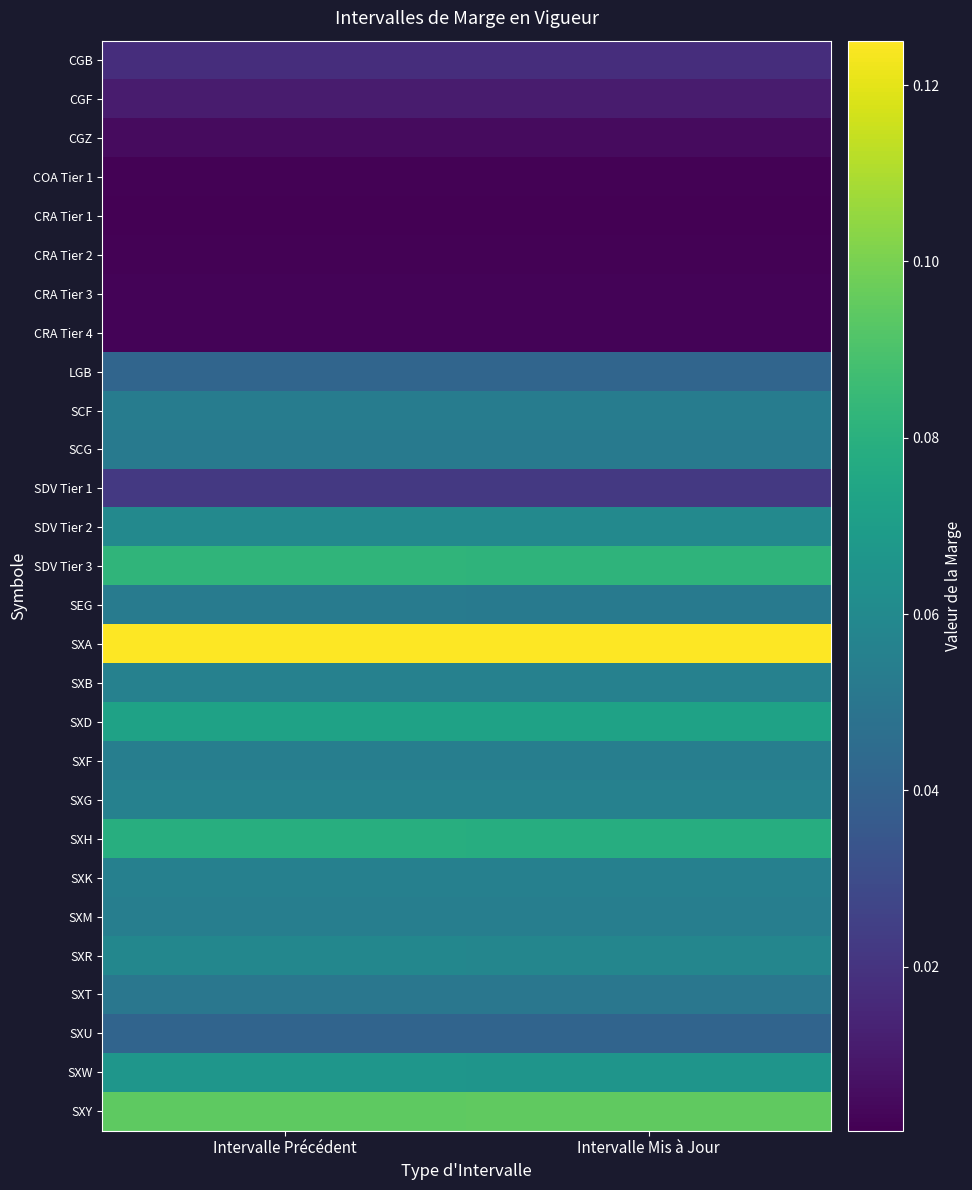

At how many categories does at least one series exceed 0?

2